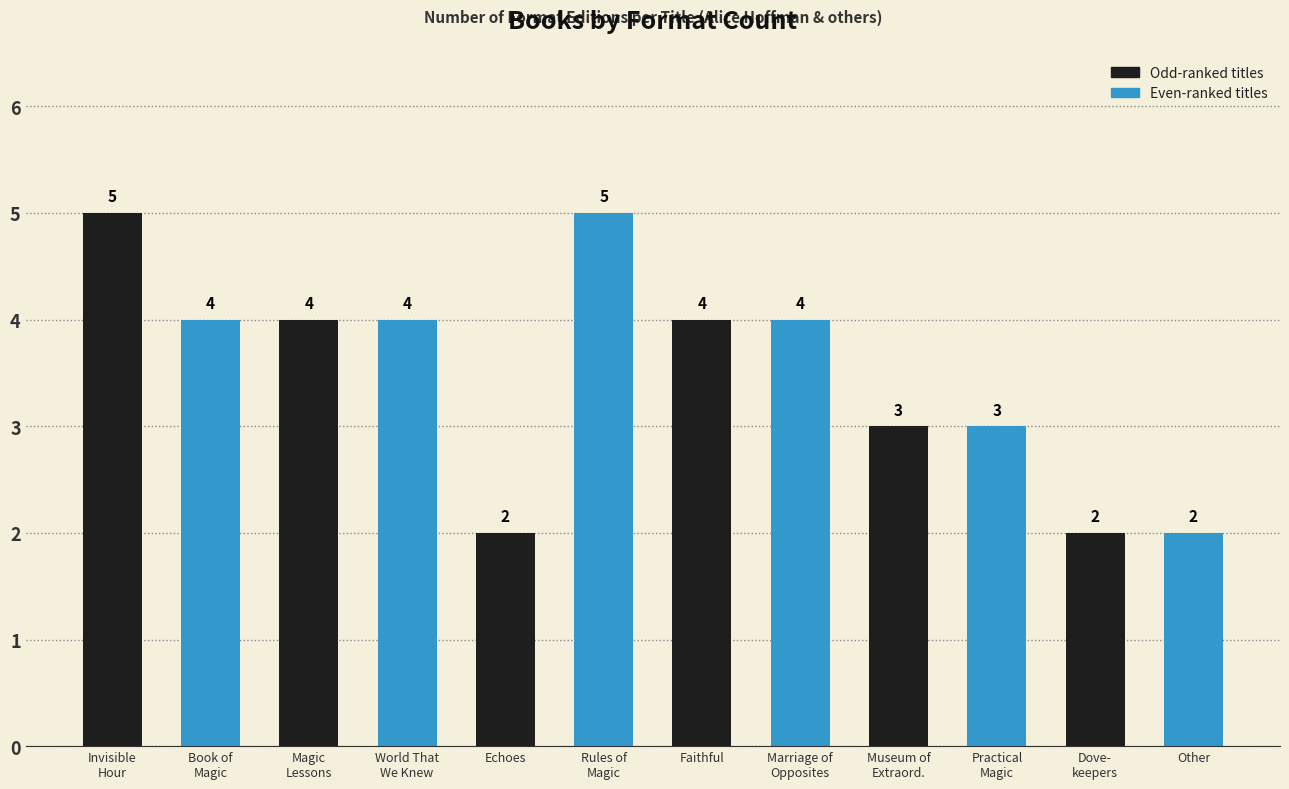

Approximately how many times larger is the value at Dove-
keepers compared to Faithful?

0.5